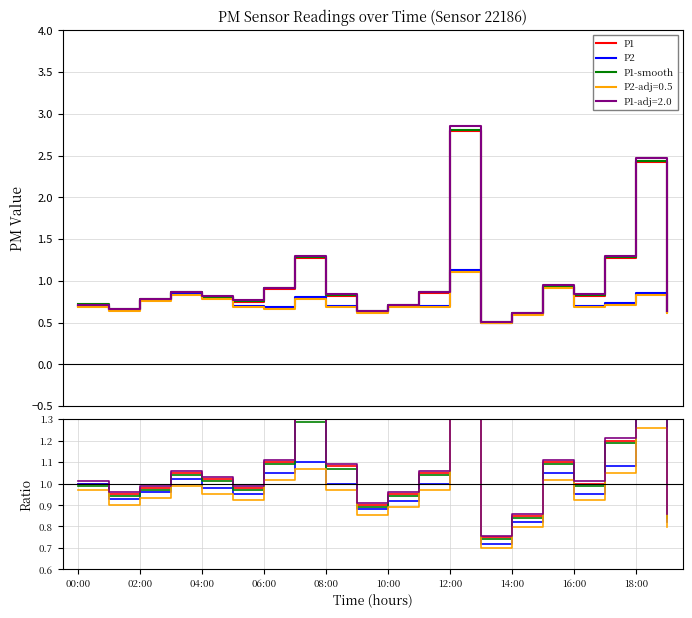

What is the minimum value shown in the chart?

0.7